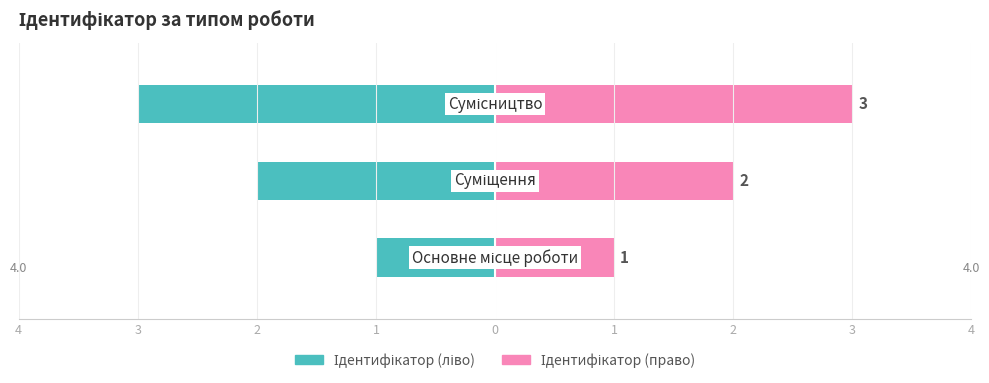

Reading left to right, what are all the values shown in this chart?

Ідентифікатор (ліво): -1	-2	-3
Ідентифікатор (право): 1	2	3